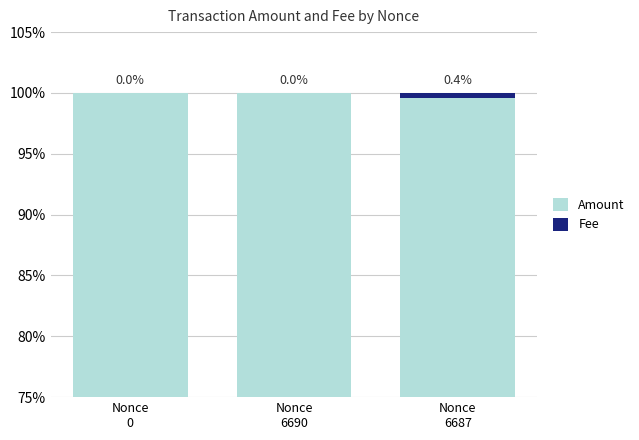

Rank the categories by Amount value from highest to lowest.

Nonce
0, Nonce
6690, Nonce
6687